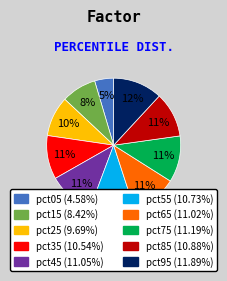

Is there any slice that represents more than half of the pie?

No